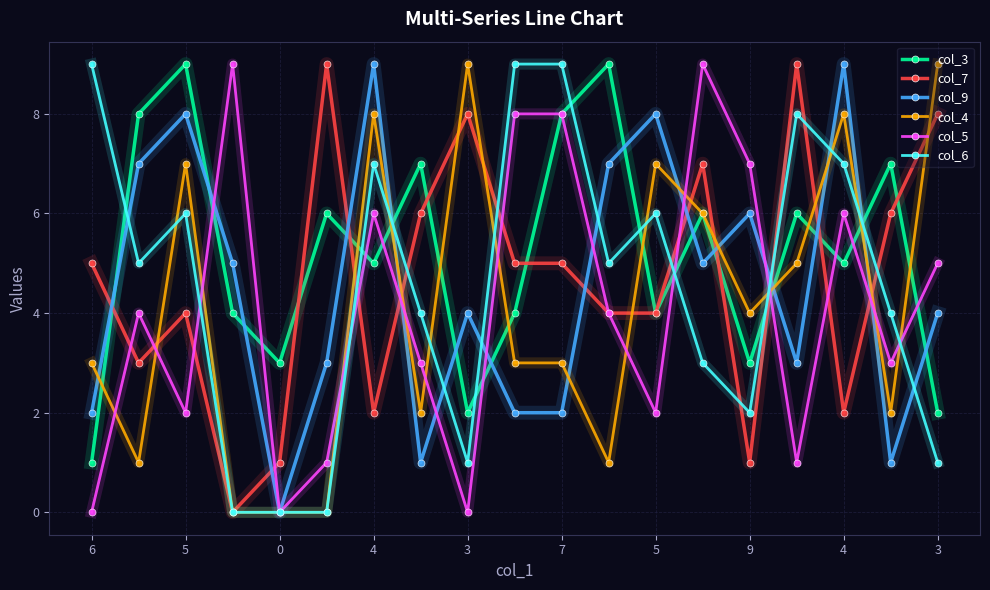

Which series ends up on top after the final intersection of col_7 and col_9?

col_7